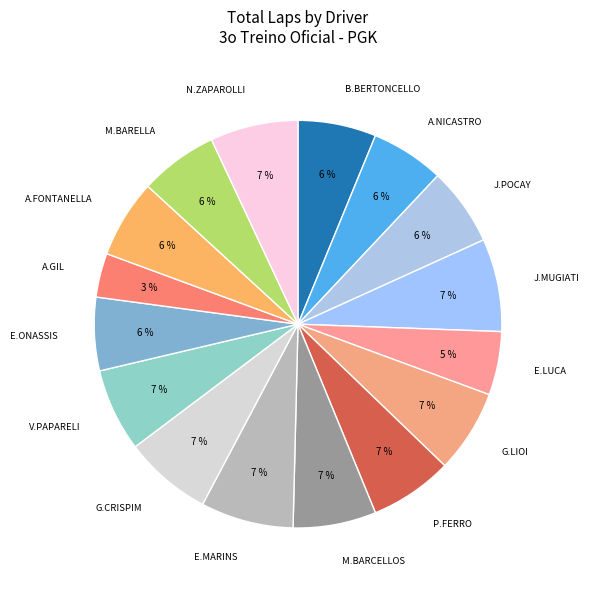

How many segments does this pie chart have?

16